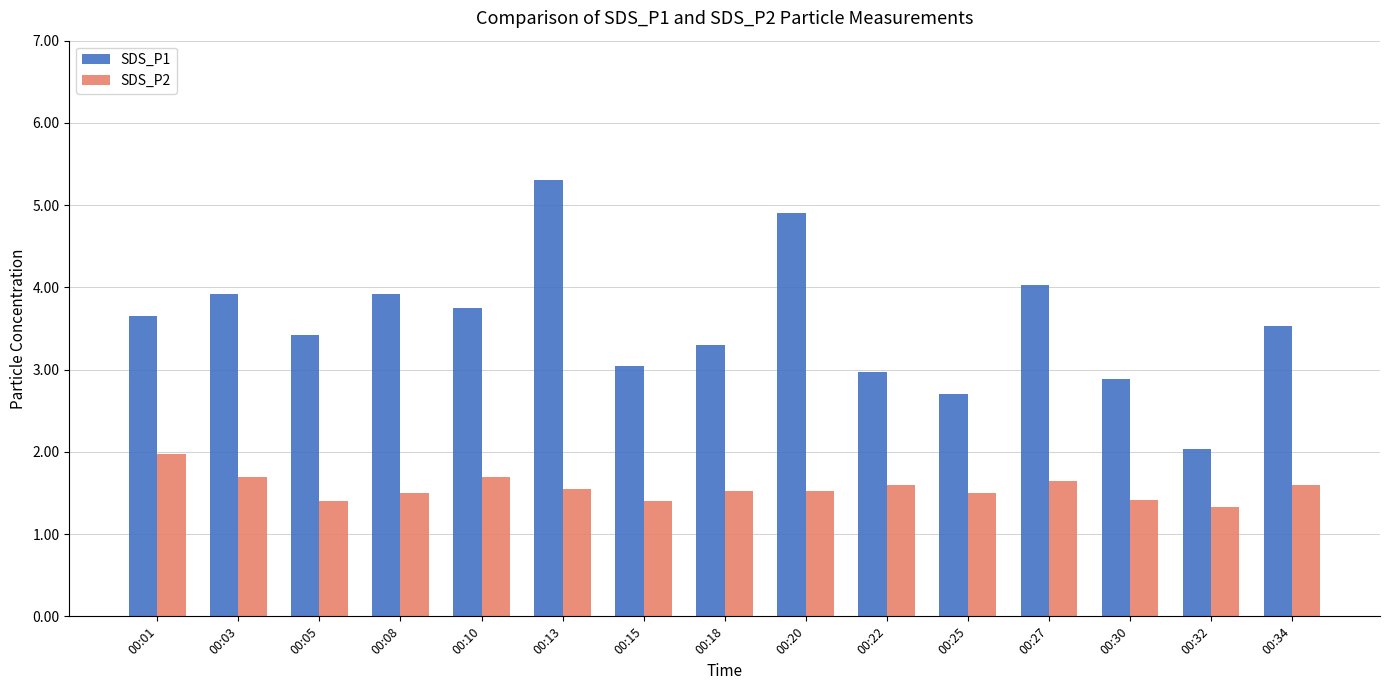

What is the difference between the maximum and minimum values in the SDS_P1 series?

3.3